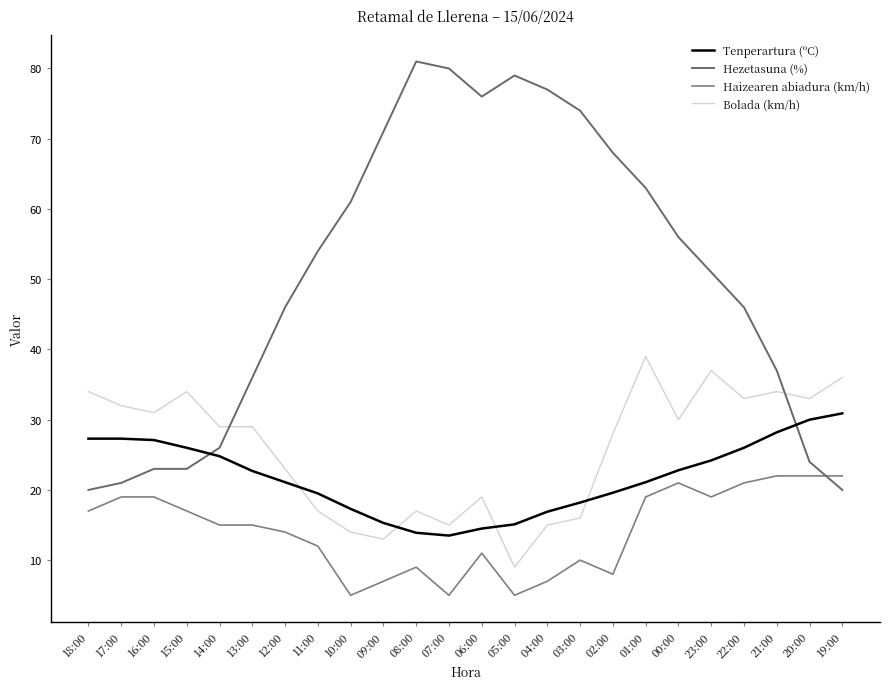

At 07:00, list the series in order from largest to smallest.

Hezetasuna (%), Bolada (km/h), Tenperartura (ºC), Haizearen abiadura (km/h)